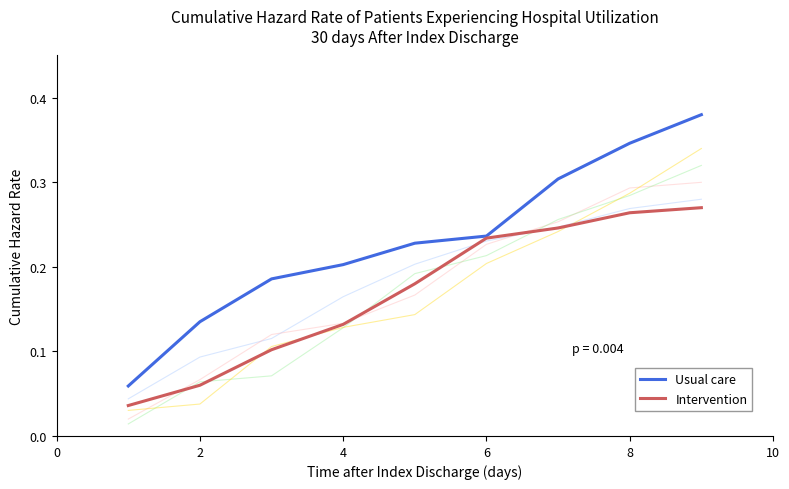

How many categories are shown in the chart?

9